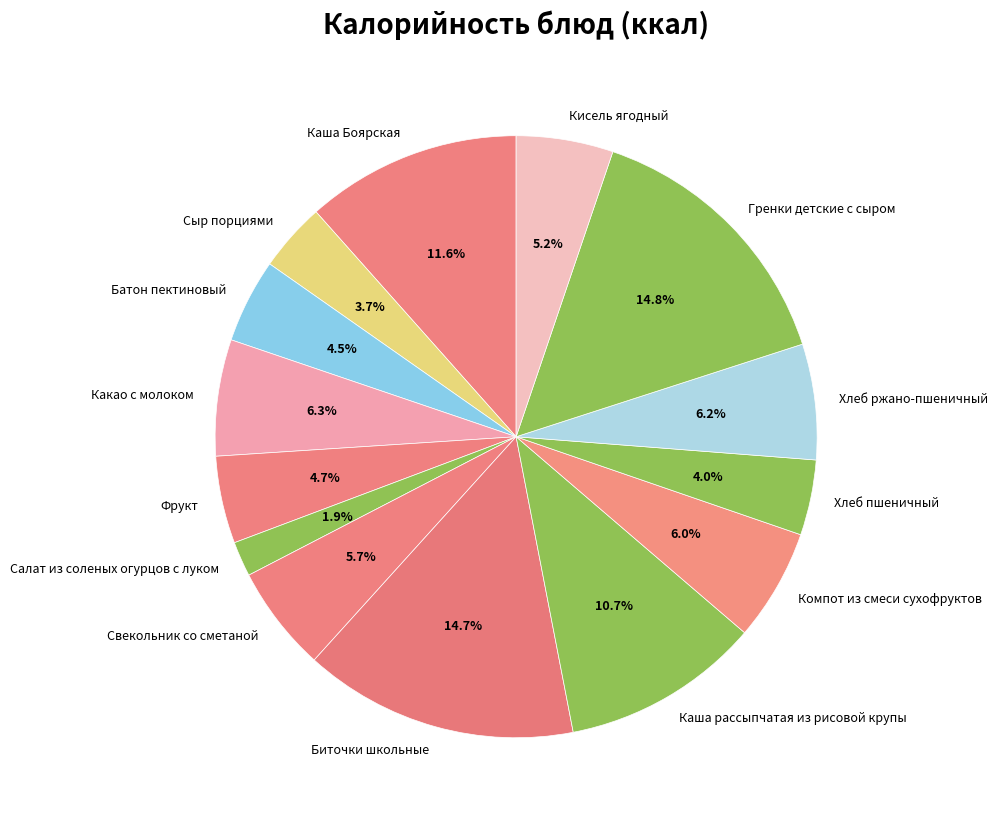

Which slice is the smallest?

Салат из соленых огурцов с луком